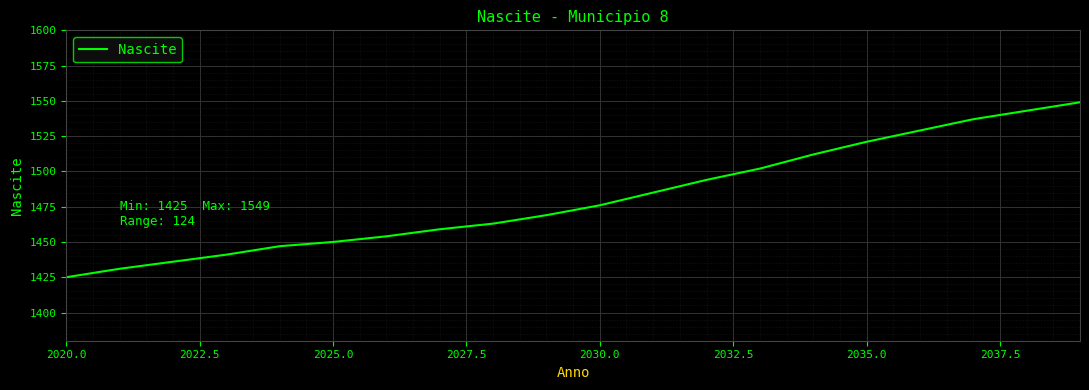

What is the sum of all values?

29623